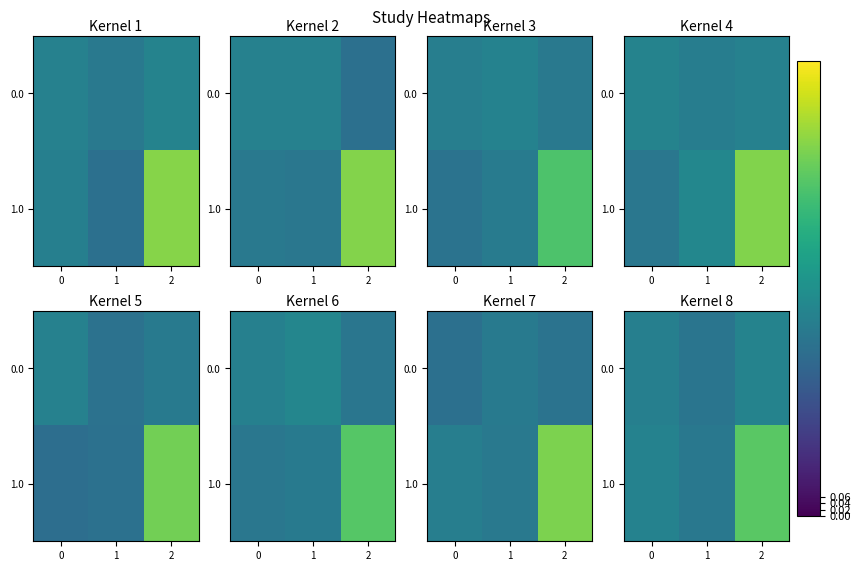

At 1, list the series in order from largest to smallest.

1.0, 0.0